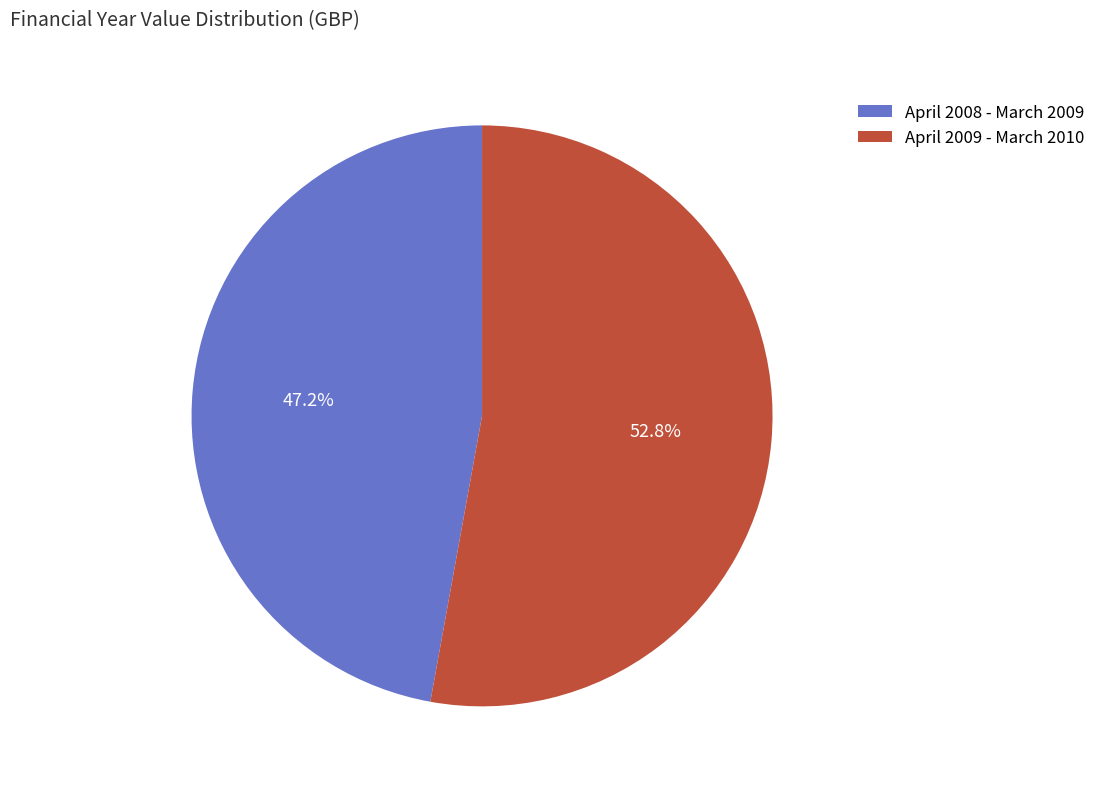

Approximately how many times larger is the value at April 2009 - March 2010 compared to April 2008 - March 2009?

1.1